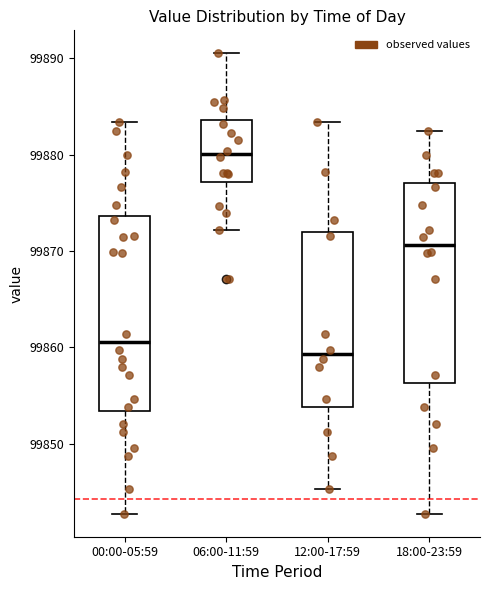

Reading left to right, read every box against the y-axis: the position of its median line, the range the box covers, and the ends of its whiskers. The values are not printed on the chart, so give them approximately, as read against the axis.

00:00-05:59: median 99861, box 99853 to 99874, whiskers 99843 to 99883
06:00-11:59: median 99880, box 99877 to 99884, whiskers 99872 to 99891
12:00-17:59: median 99859, box 99854 to 99872, whiskers 99845 to 99883
18:00-23:59: median 99871, box 99856 to 99877, whiskers 99843 to 99882